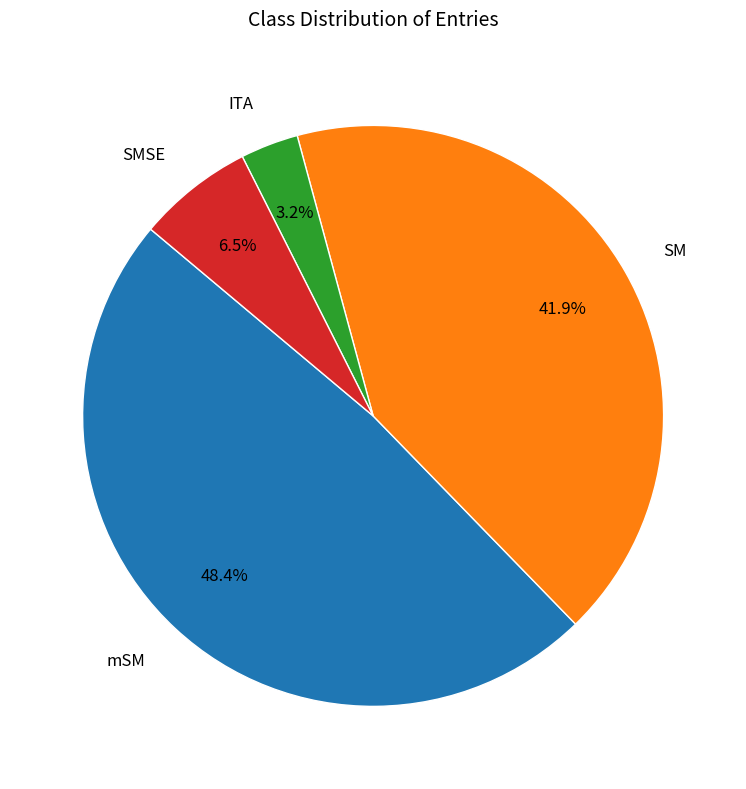

To the nearest percent, what is the difference between the largest and smallest slice percentages?

45%